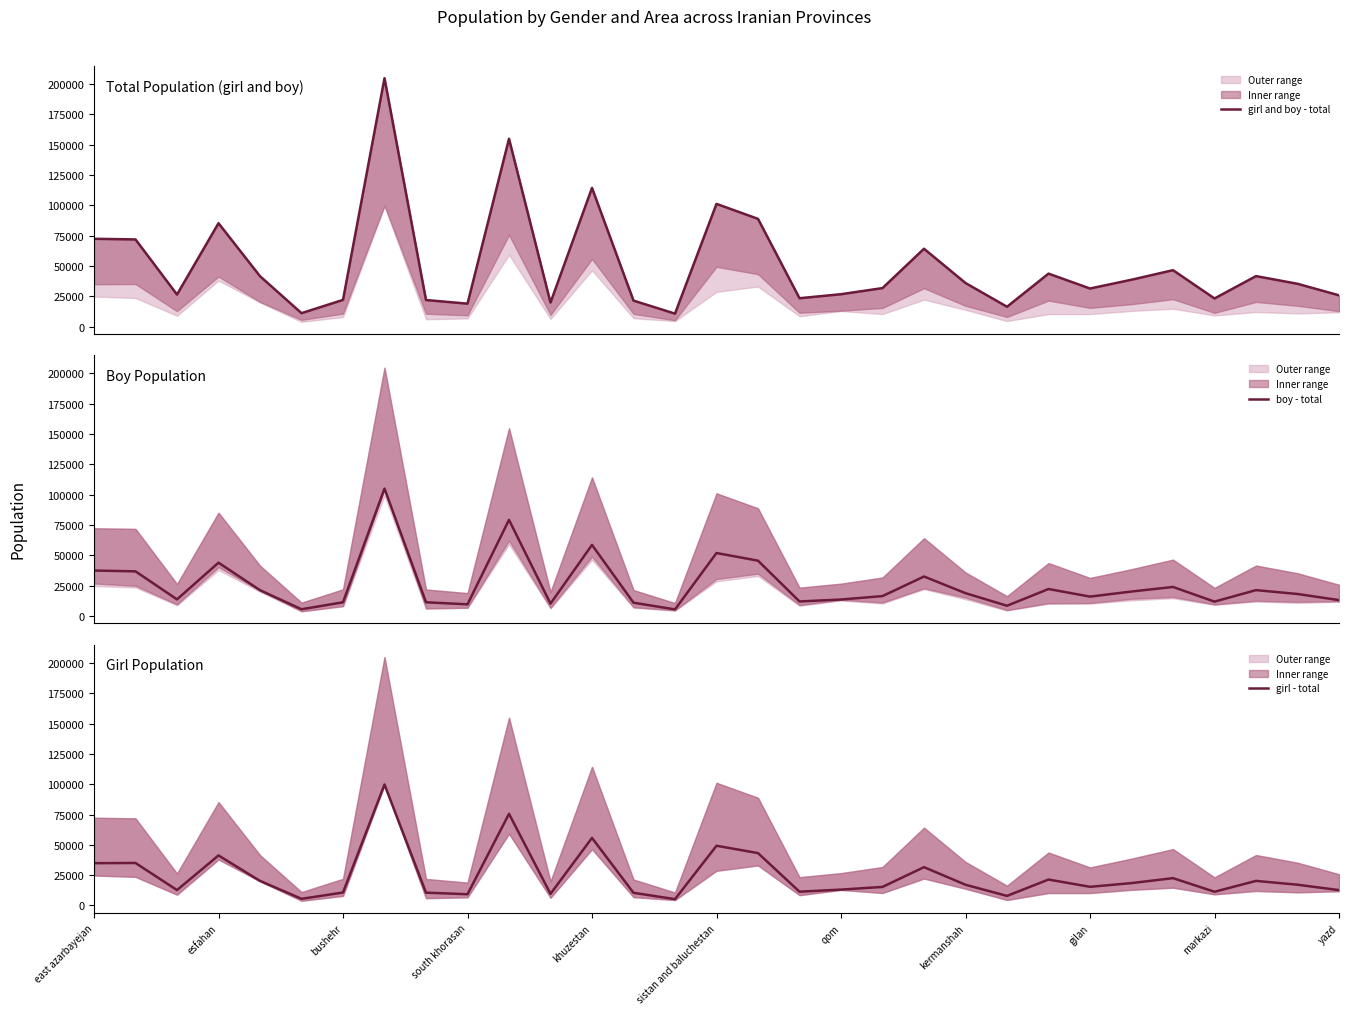

Reading left to right, transcribe all the data shown in this chart.

girl and boy - total: 72349	71832	26354	85187	41517	11013	21950	204807	21846	18845	154834	19761	114316	21367	10624	101140	88790	23330	26649	31696	64130	35880	16304	43615	31346	38585	46463	23136	41575	35237	25741
boy - total: 37479	36813	13684	43955	21272	5546	11292	105055	11305	9596	79264	10186	58617	10947	5432	51913	45621	11981	13581	16412	32549	18812	8436	22241	15978	20159	23941	11846	21320	18138	13085
girl - total: 34870	35019	12670	41232	20245	5467	10658	99752	10541	9249	75570	9575	55699	10420	5192	49227	43169	11349	13068	15284	31581	17068	7868	21374	15368	18426	22522	11290	20255	17099	12656